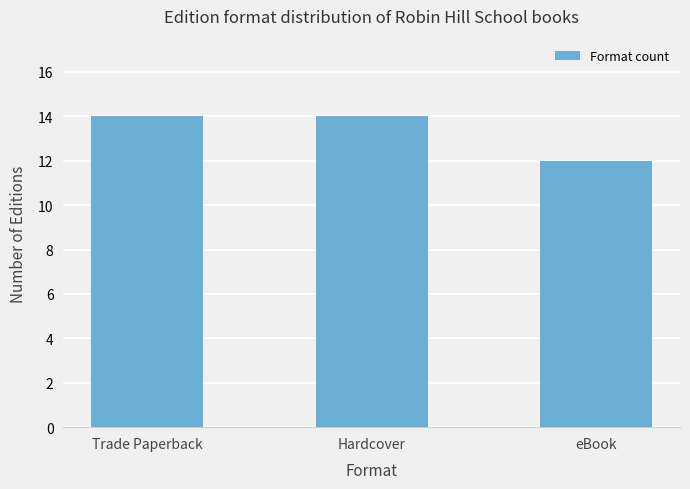

What is the ratio of the value at Trade Paperback to the value at eBook?

1.2